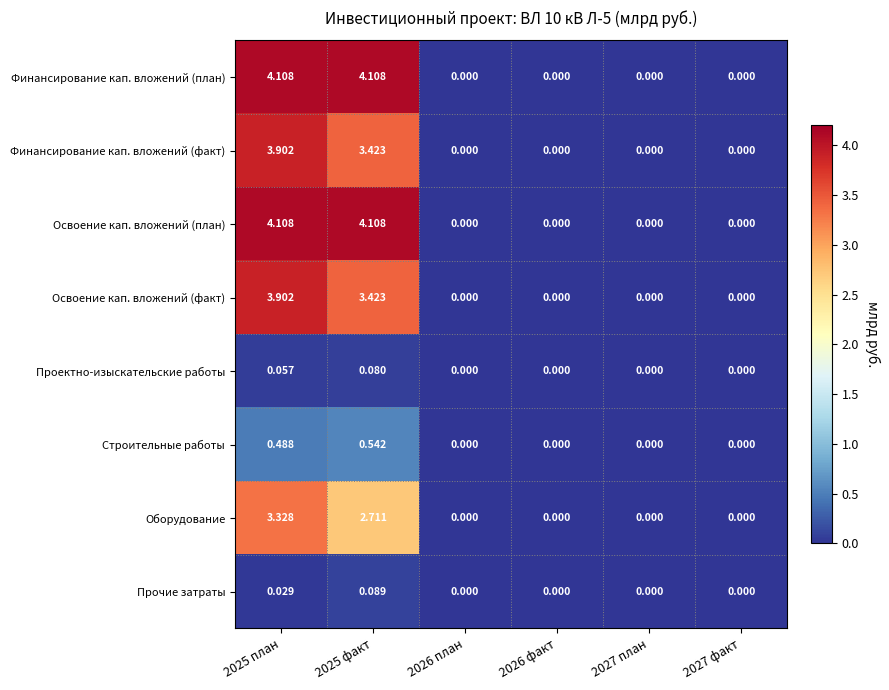

Count the number of data series in this chart.

8